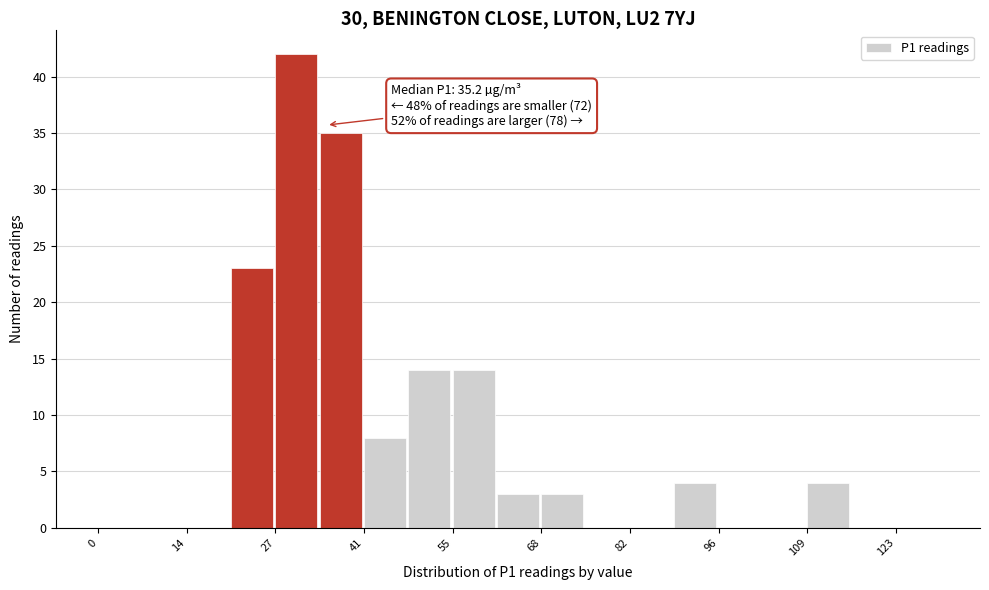

Read against the x-axis, roughly where is the centre of the tallest bar?

30